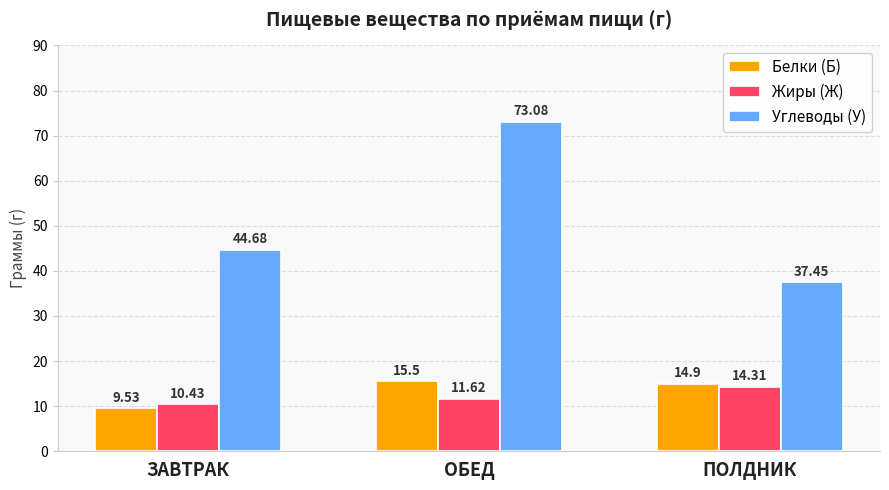

Reading left to right, transcribe all the data shown in this chart.

Белки (Б): ЗАВТРАК=9.5	ОБЕД=15.5	ПОЛДНИК=14.9
Жиры (Ж): ЗАВТРАК=10.4	ОБЕД=11.6	ПОЛДНИК=14.3
Углеводы (У): ЗАВТРАК=44.7	ОБЕД=73.1	ПОЛДНИК=37.5